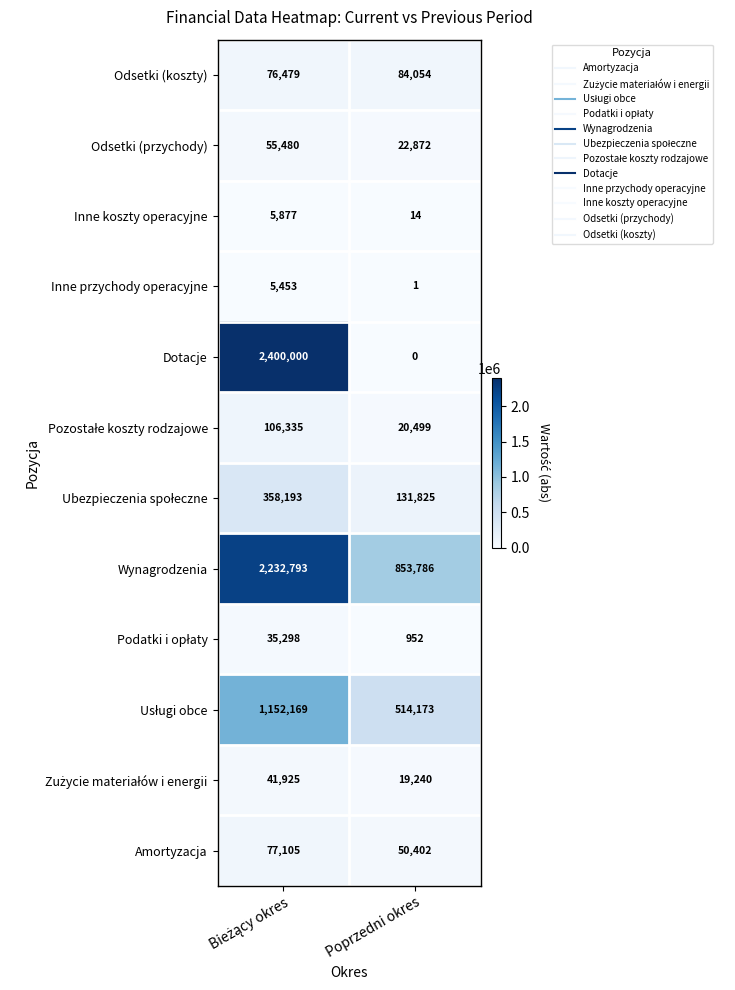

Which series has the widest spread of values?

Dotacje